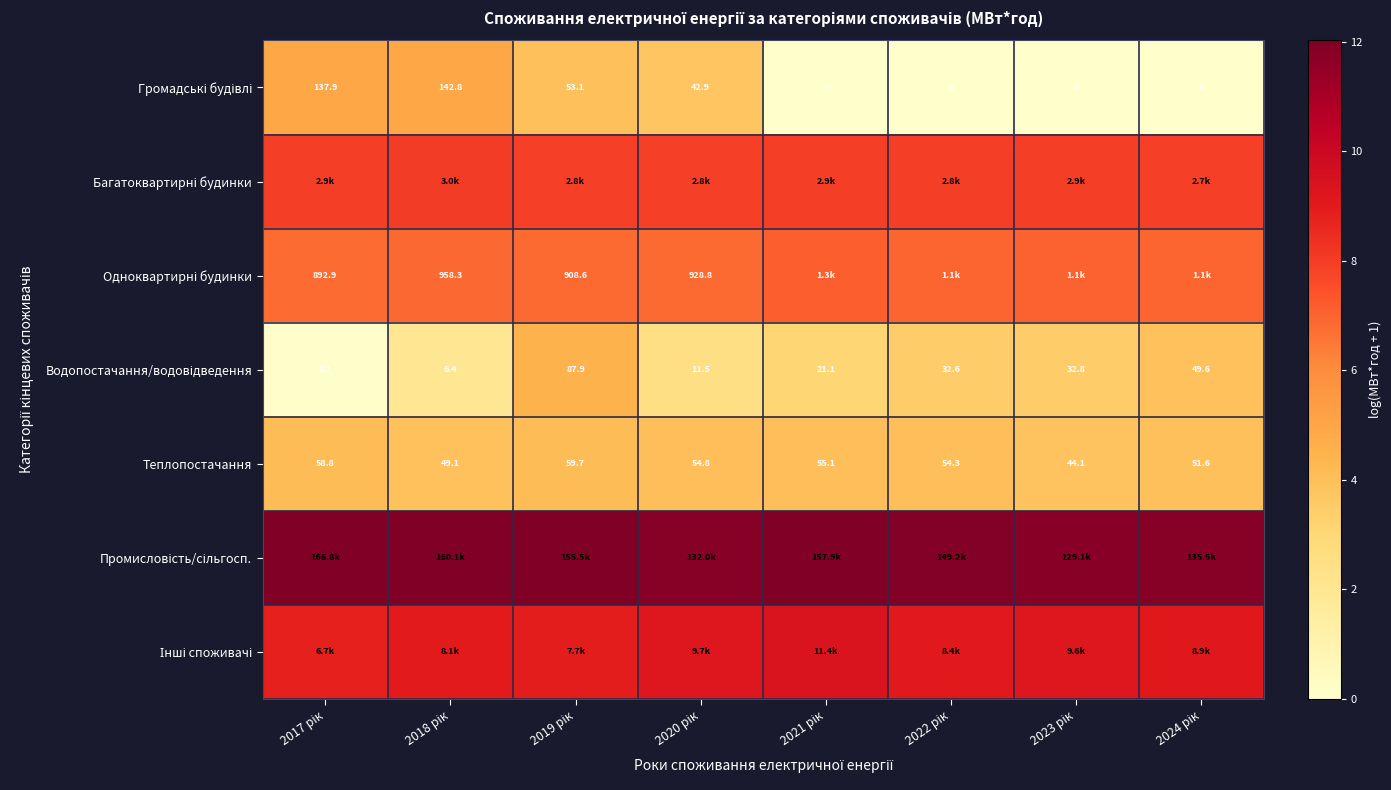

How many data points does each series have?

8